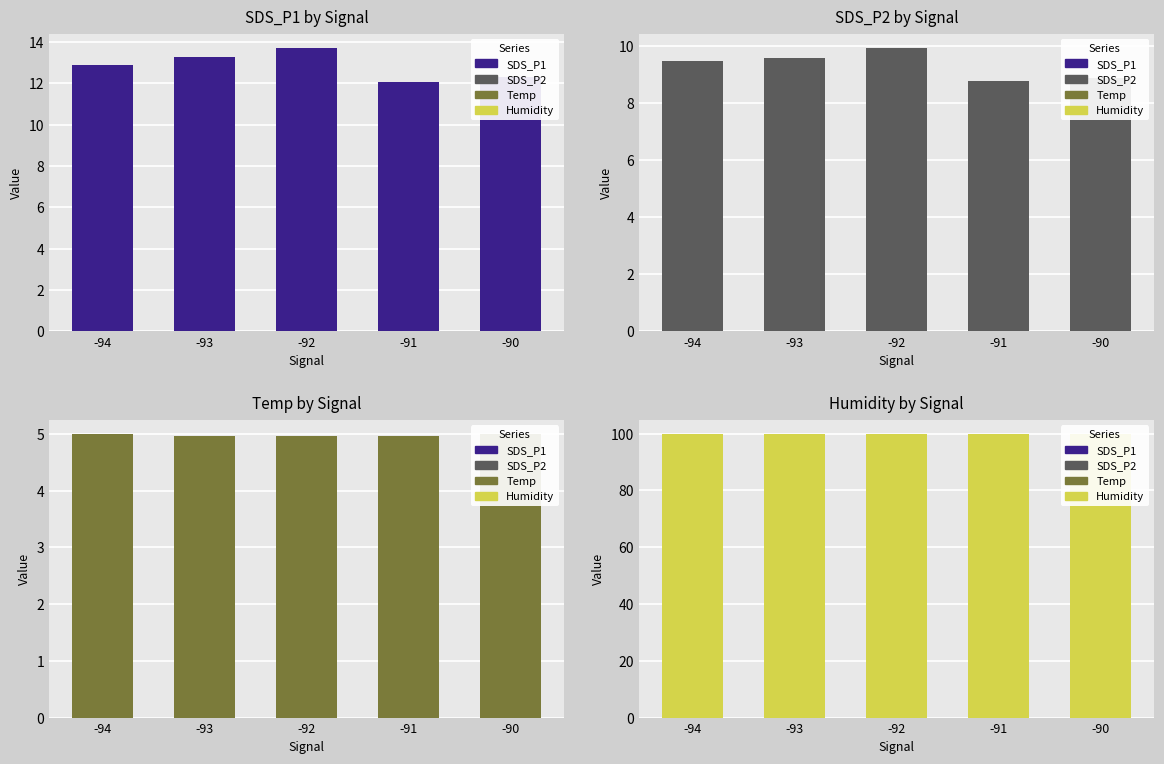

Reading left to right, what are all the values shown in this chart?

SDS_P1: 12.9	13.3	13.7	12.1	12.3
SDS_P2: 9.5	9.6	9.9	8.8	8.9
Temp: 5.0	5.0	5.0	5.0	5.0
Humidity: 99.9	99.9	99.9	99.9	99.9